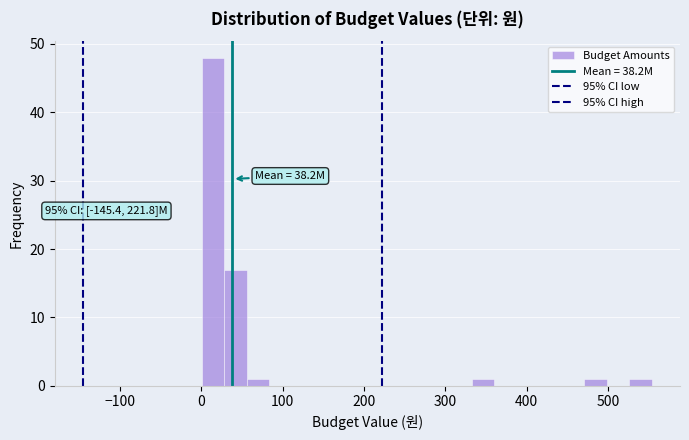

Read against the x-axis, roughly where is the centre of the tallest bar?

10